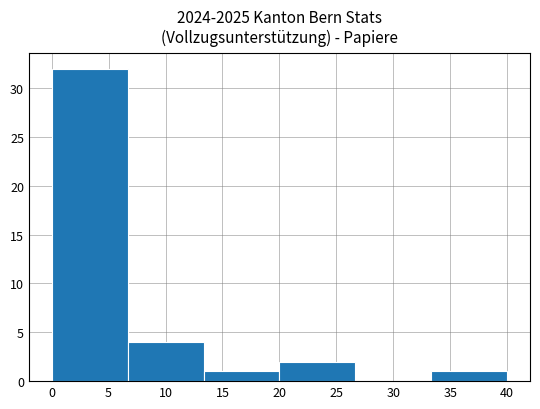

Reading left to right, transcribe this chart: for each bar, give the range it covers on the x-axis and its height. Neither the bar edges nor the heights are printed on the chart, so give them approximately, as read against the axes.

0.0 to 6.5: 32
6.5 to 13.5: 4
13.5 to 20.0: 1
20.0 to 26.5: 2
26.5 to 33.5: 0
33.5 to 40.0: 1